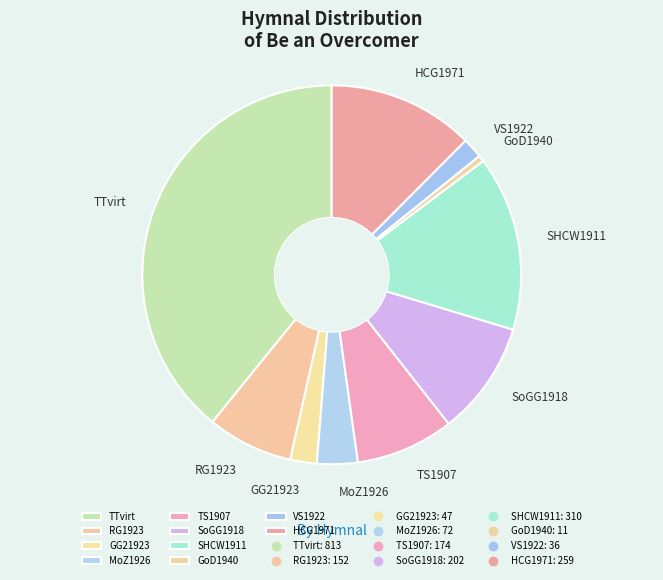

Is the sum of SoGG1918 and MoZ1926 greater than half?

No